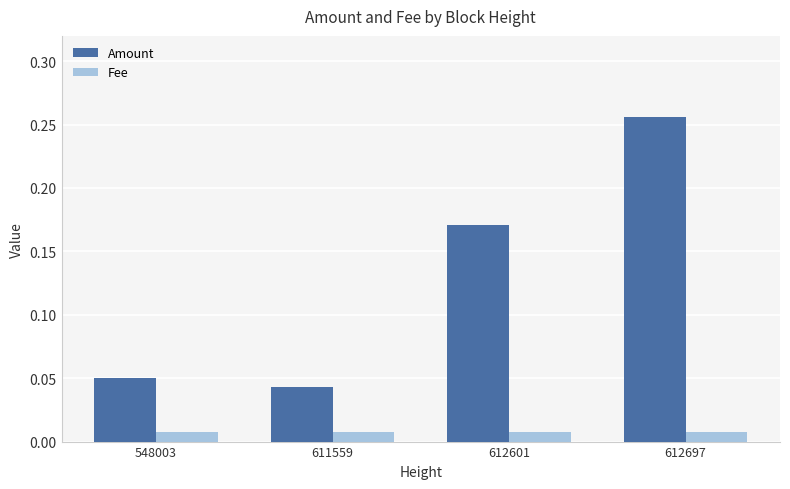

What are all the series names shown in the legend?

Amount, Fee